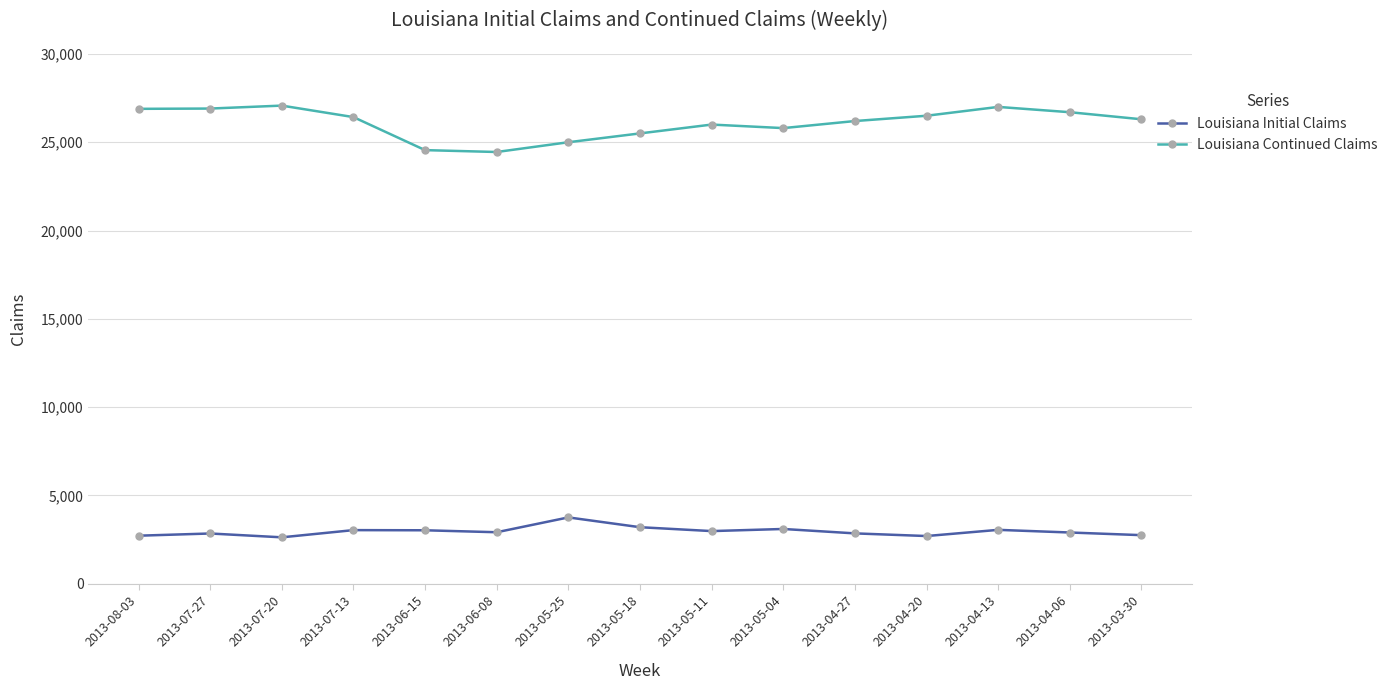

What is the total value across all series at 2013-04-06?

29600